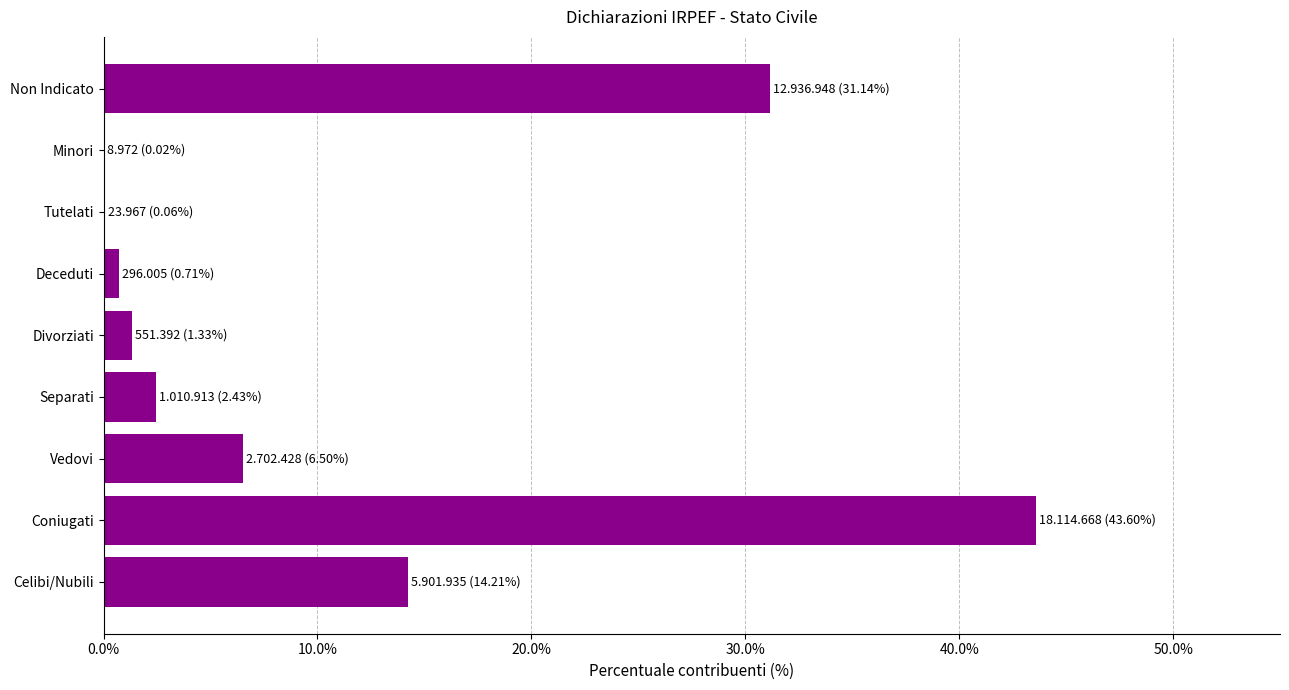

What is the greatest value displayed?

43.6